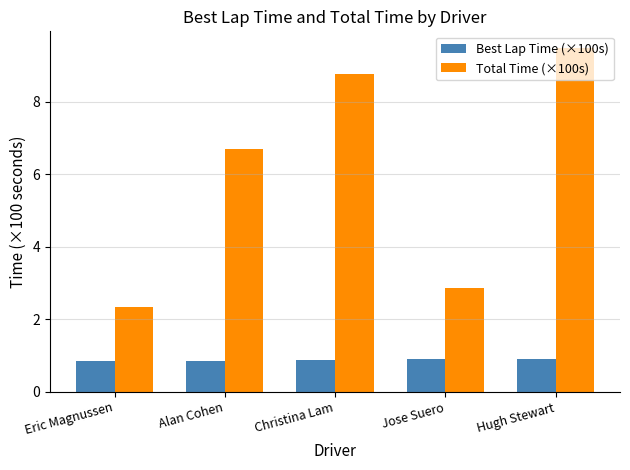

What is the label of the 1st bar from the left?

Eric Magnussen